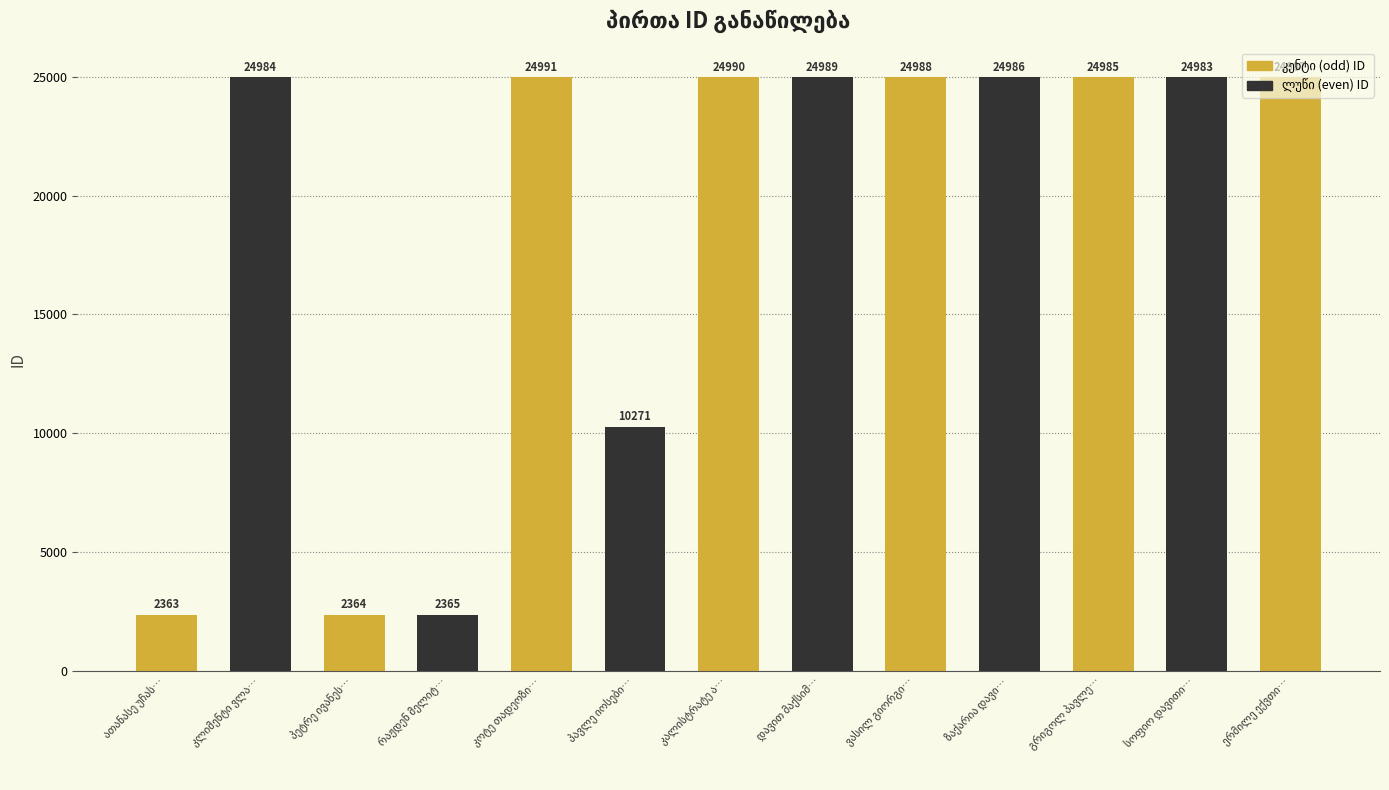

What is the smallest value displayed?

2363